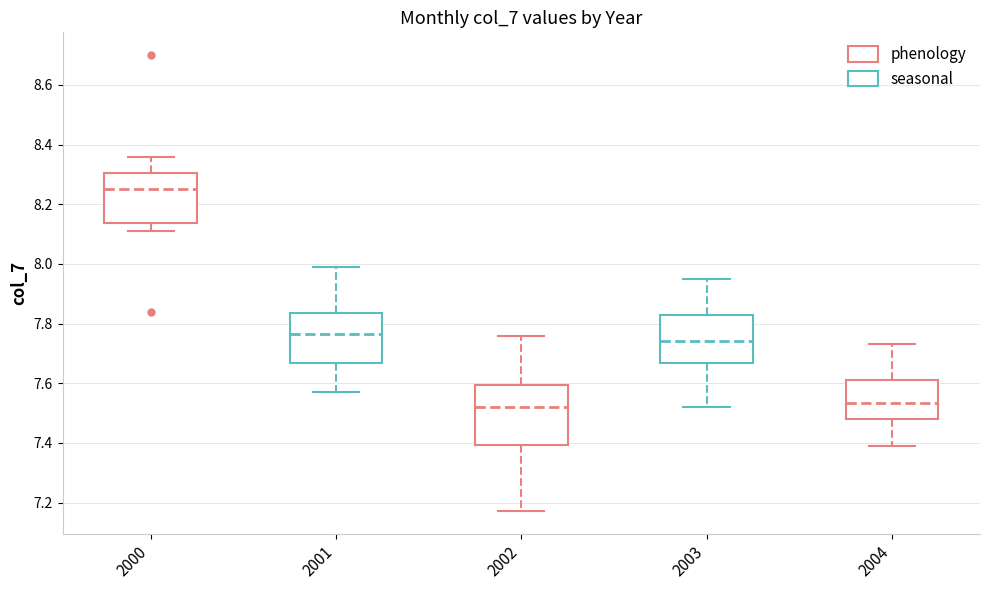

Which box is the tallest, from its lower edge to its upper edge?

2002